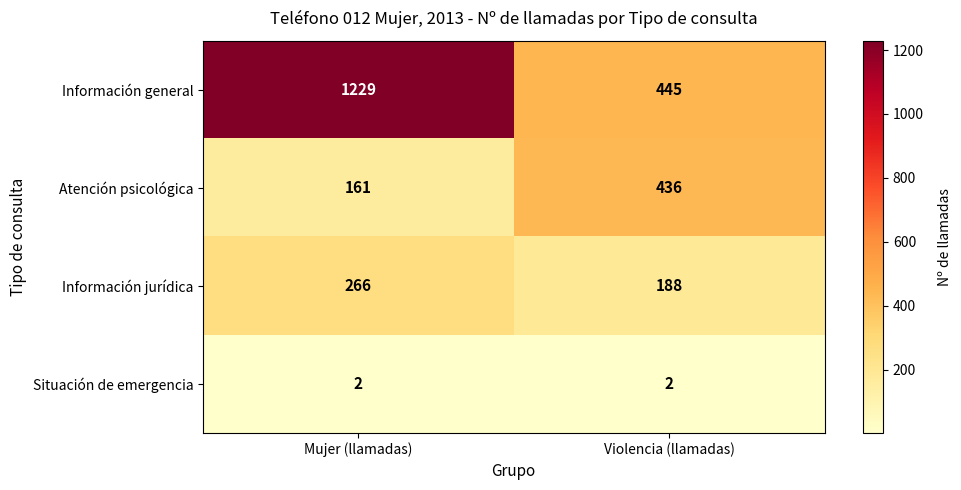

What value does the Información general series have at Mujer (llamadas), to the nearest 100?

1200